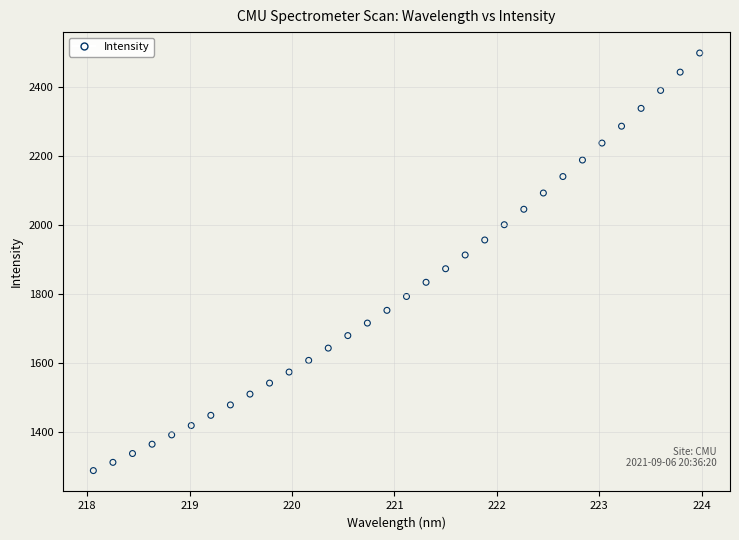

What is the range of Y values (max minus min)?

1210.7